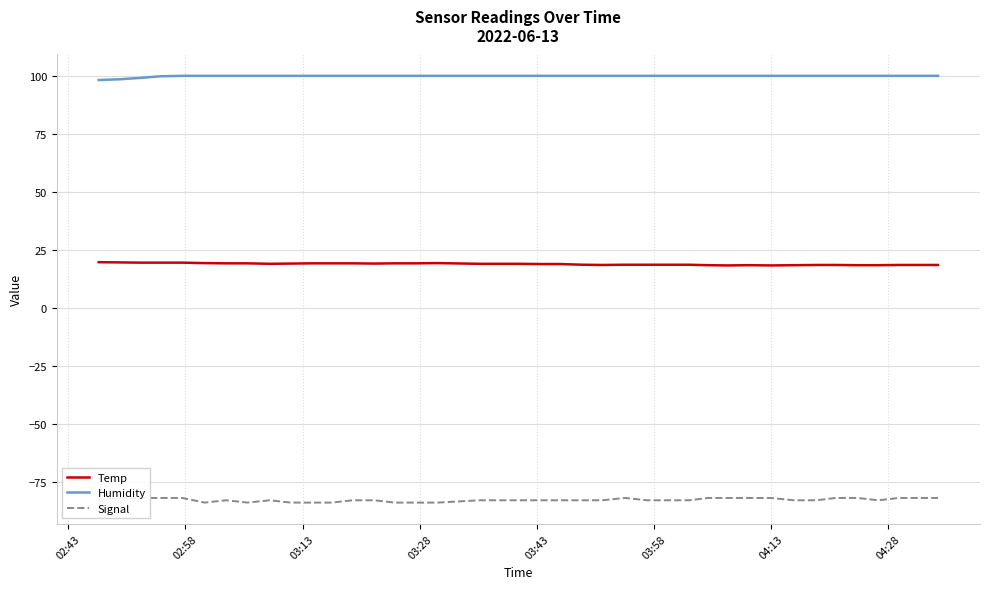

What is the highest value of the Temp series?

19.6